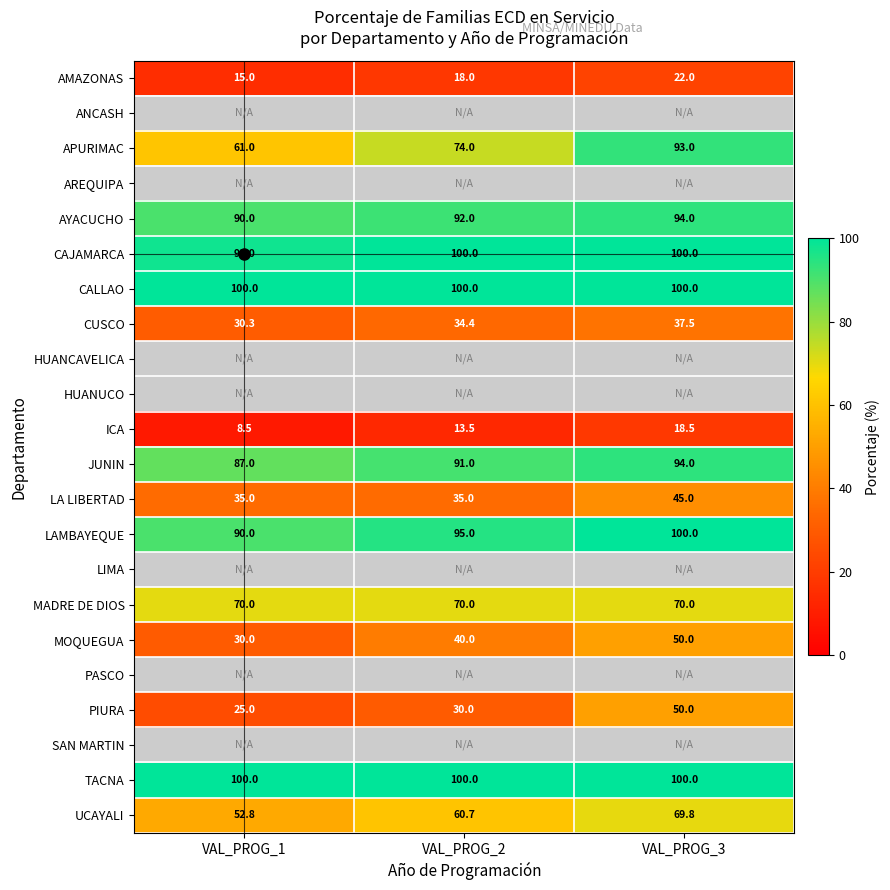

Which category has the highest value across all series?

VAL_PROG_2